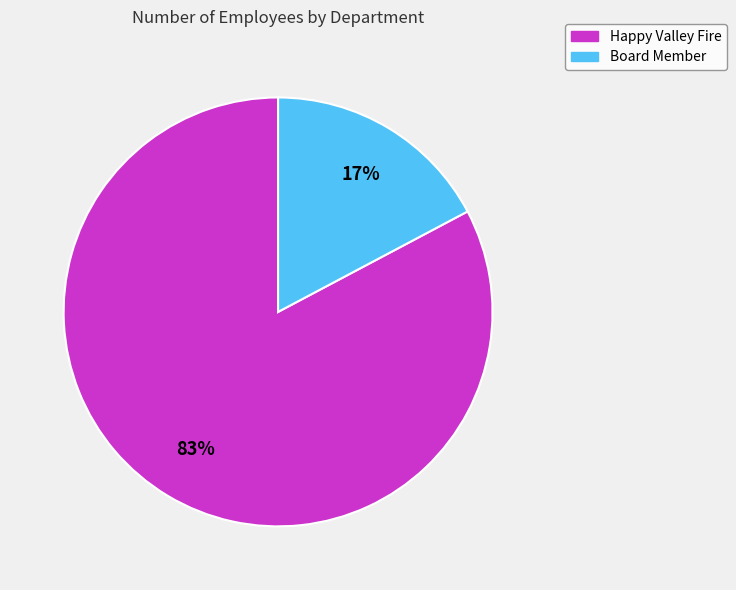

Which category has the smallest portion of the pie?

Board Member